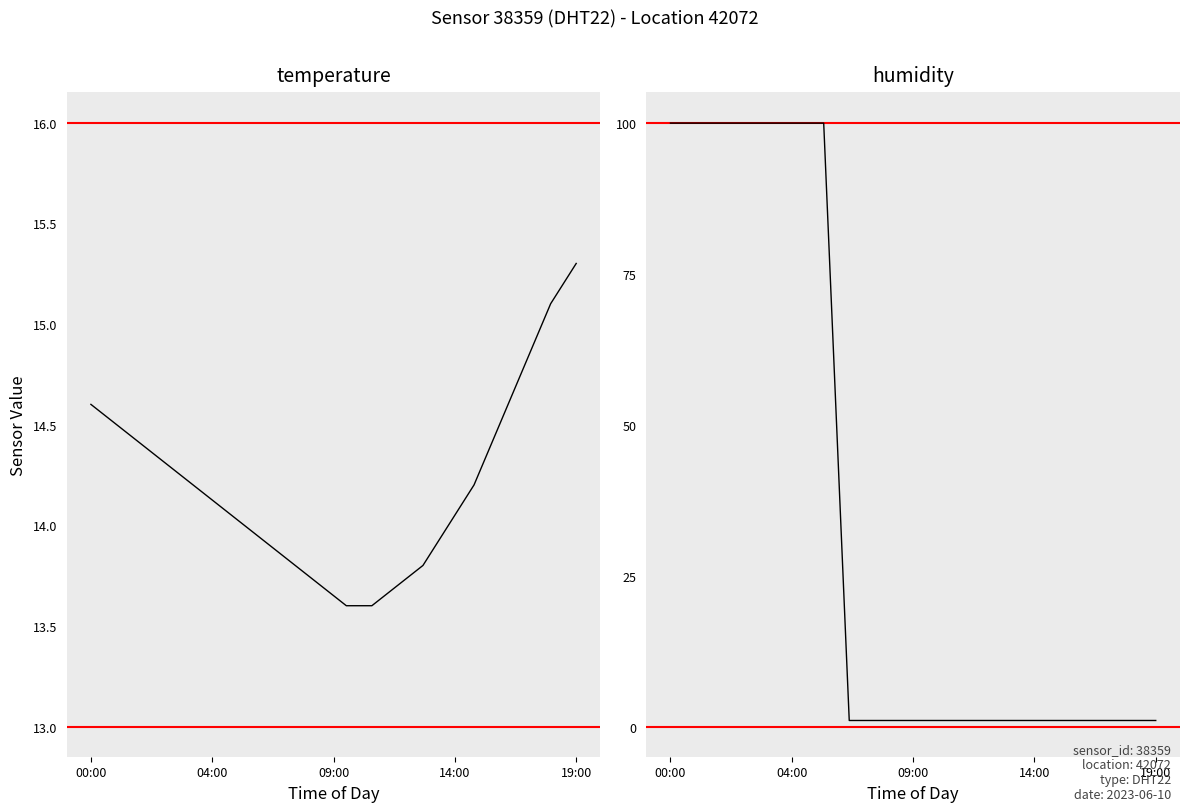

What is the value of the humidity point at the 3rd from the left?

99.9